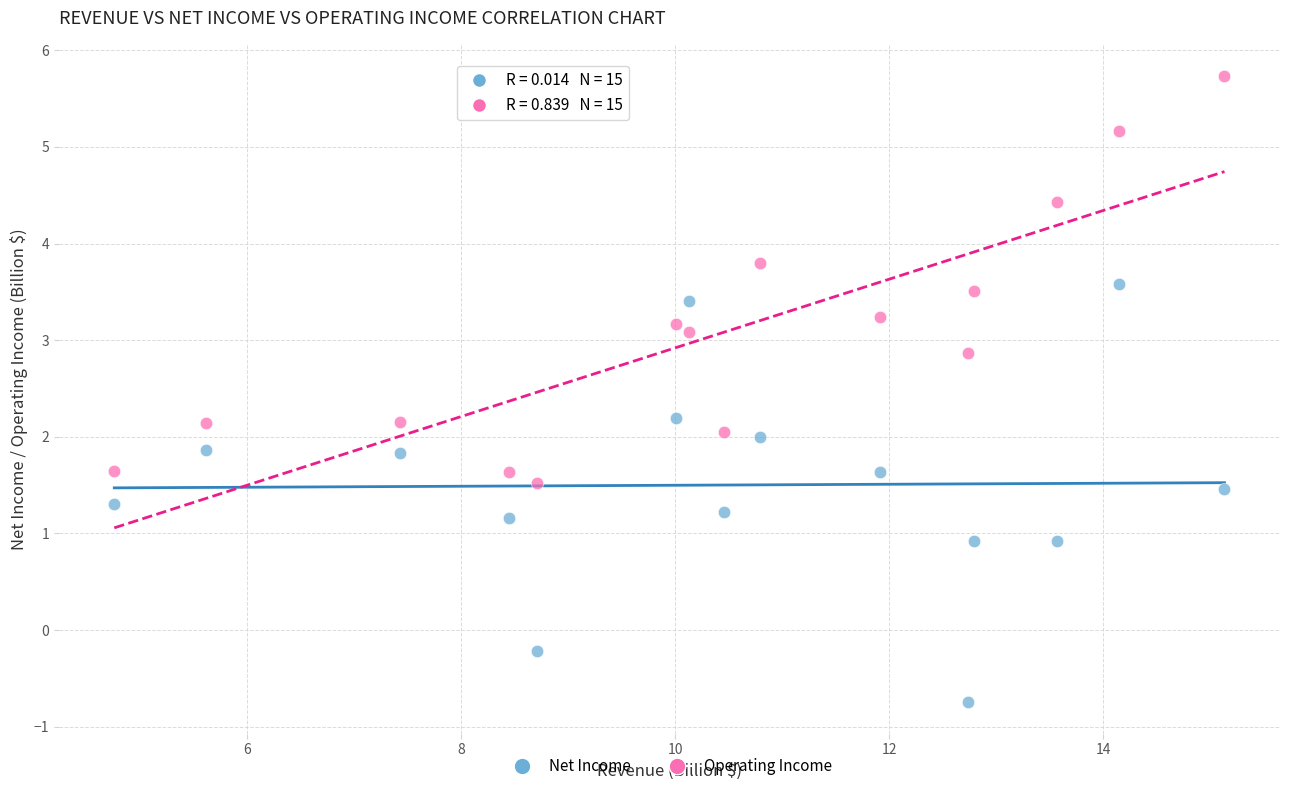

Which series reaches the minimum Y coordinate?

Net Income